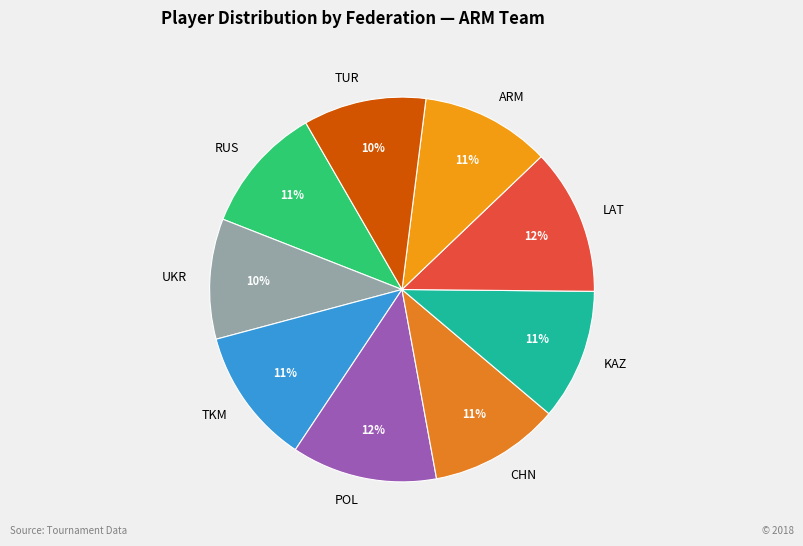

What is the ratio of the value at RUS to the value at POL?

0.9